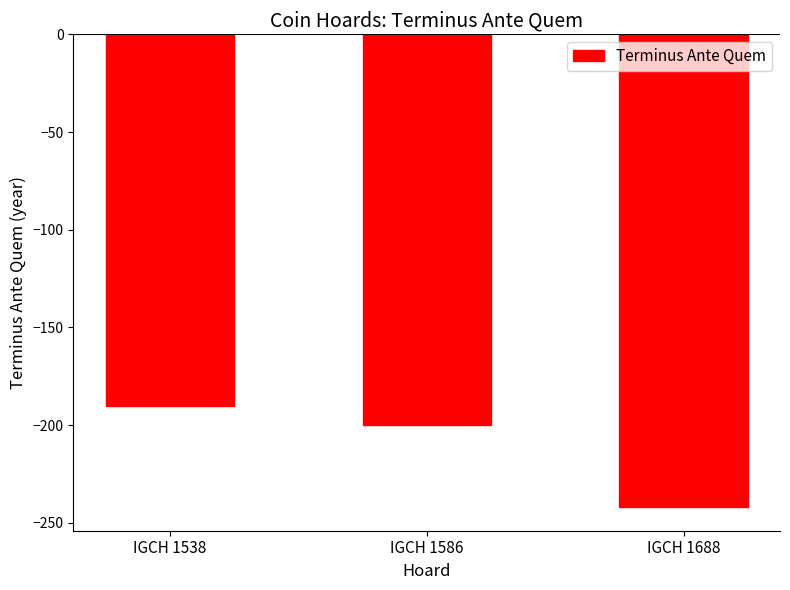

What is the value of the 2nd bar from the left?

-200